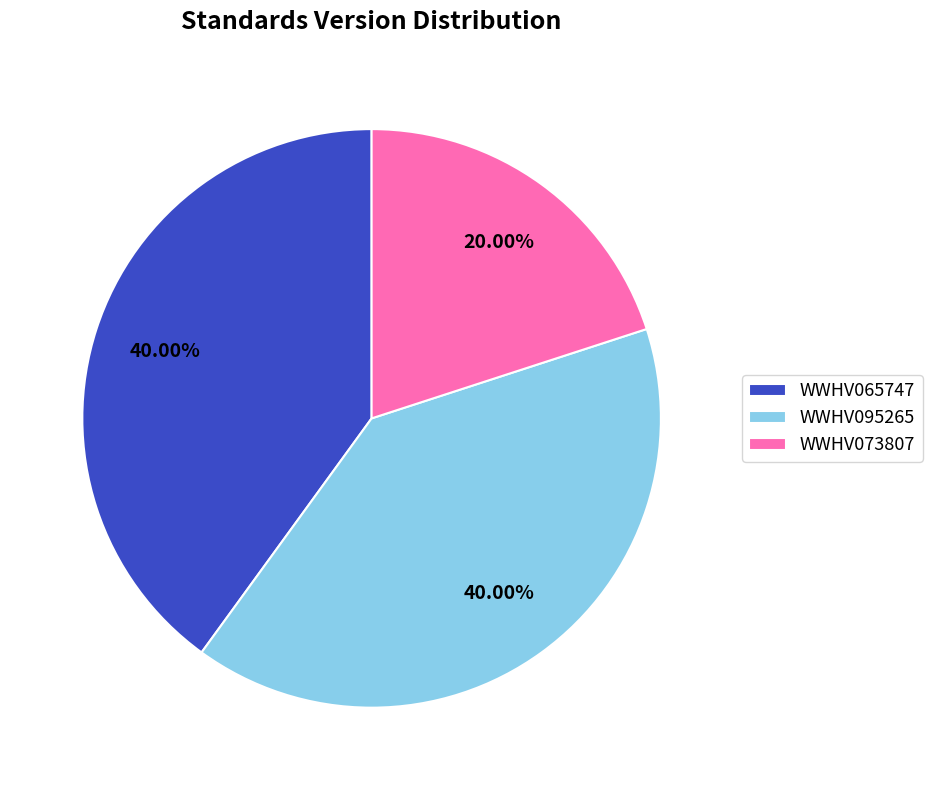

Do WWHV073807 and WWHV065747 together represent more than half of the pie?

Yes